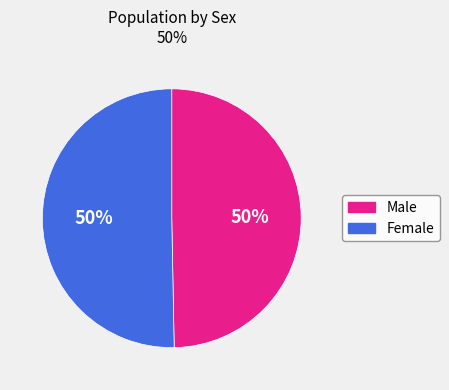

Approximately how many times larger is the value at Male compared to Female?

1.0